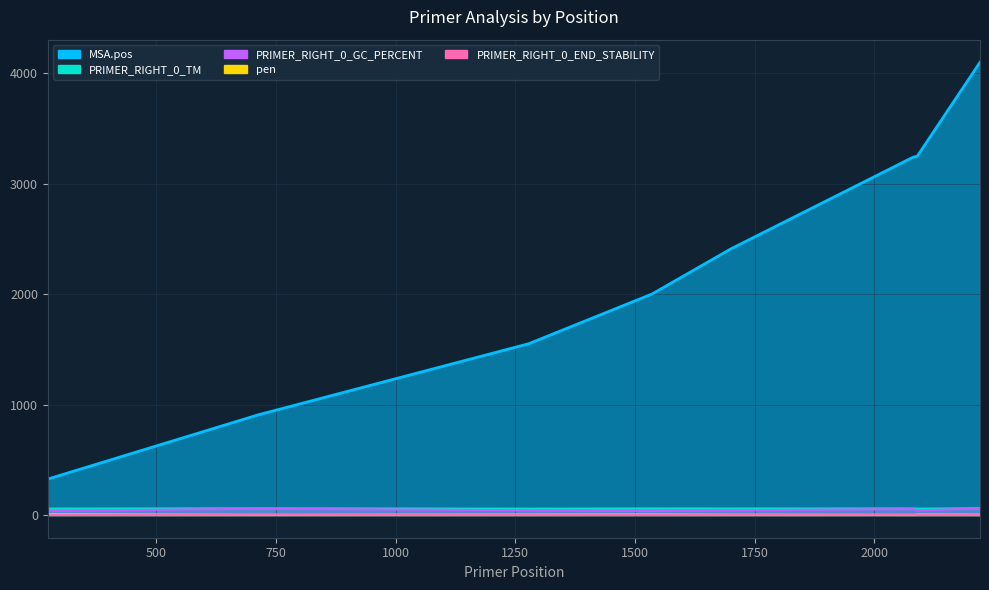

What are all the series names shown in the legend?

MSA.pos, pen, PRIMER_RIGHT_0_TM, PRIMER_RIGHT_0_GC_PERCENT, PRIMER_RIGHT_0_END_STABILITY